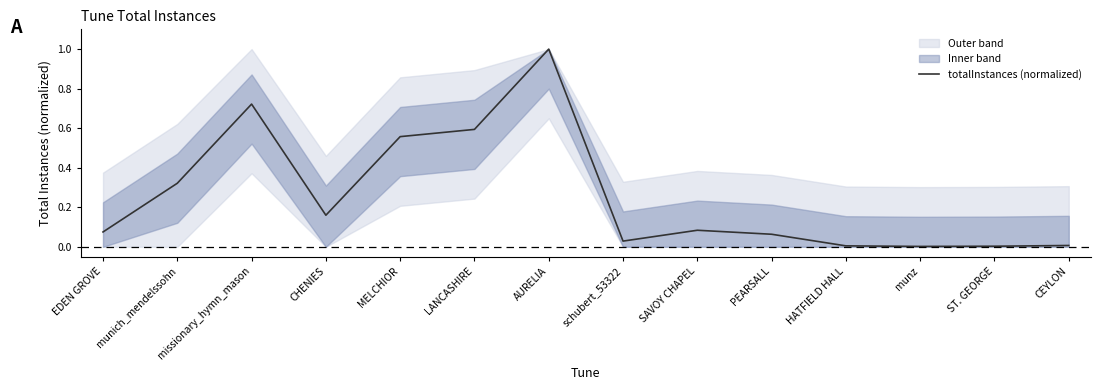

Rank the categories by value from highest to lowest.

AURELIA, missionary_hymn_mason, LANCASHIRE, MELCHIOR, munich_mendelssohn, CHENIES, SAVOY CHAPEL, EDEN GROVE, PEARSALL, schubert_53322, CEYLON, HATFIELD HALL, ST. GEORGE, munz